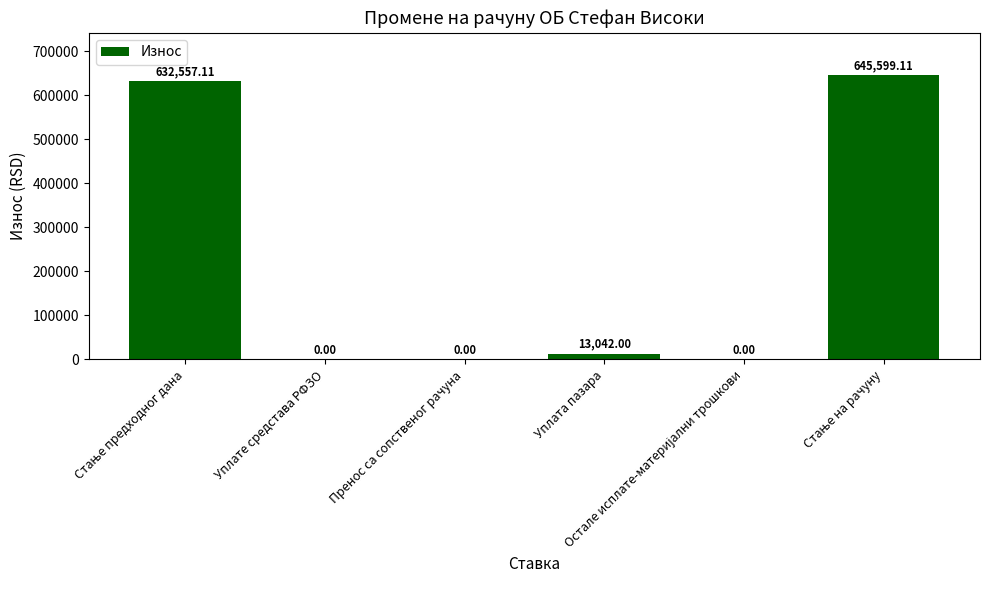

Reading right to left, what are all the values shown in this chart?

645599.1	0.0	13042.0	0.0	0.0	632557.1